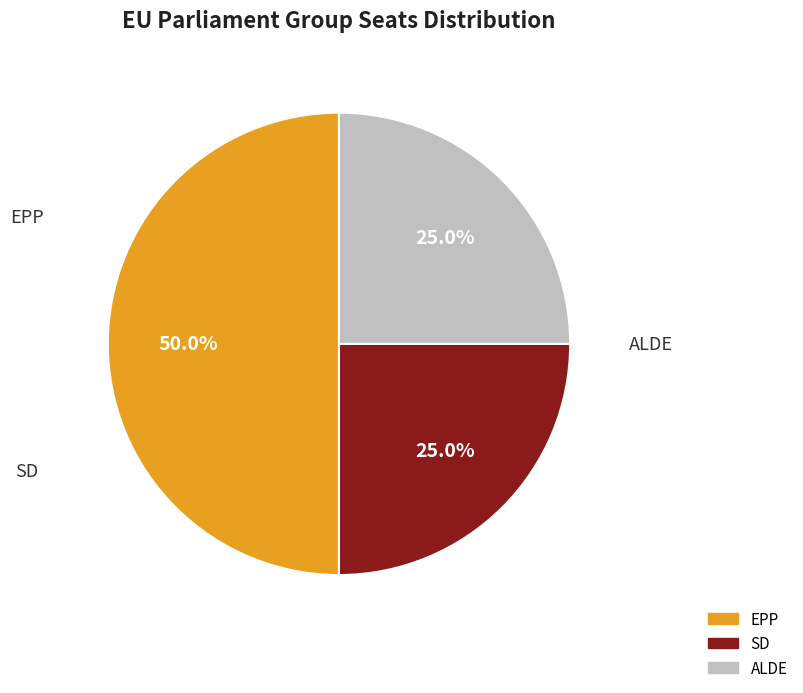

Combined, what portion of the pie is ALDE and SD?

50.0%